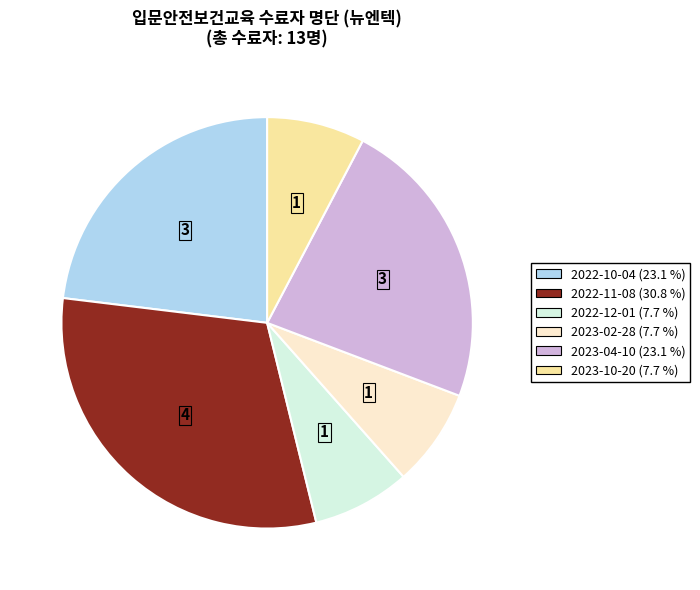

Does any single category account for the majority?

No